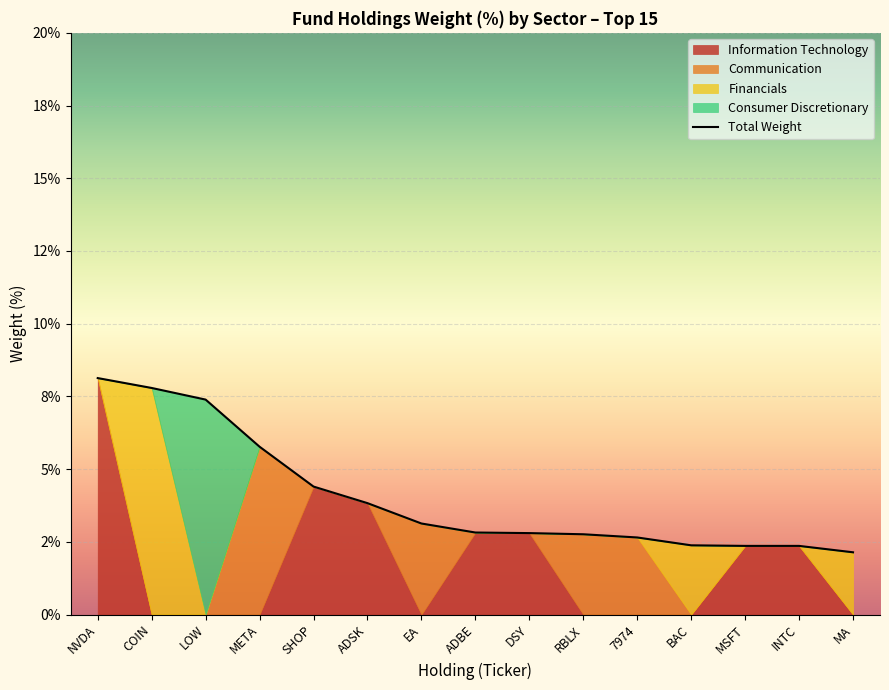

What is the sum of the values at EA and 7974?

5.8